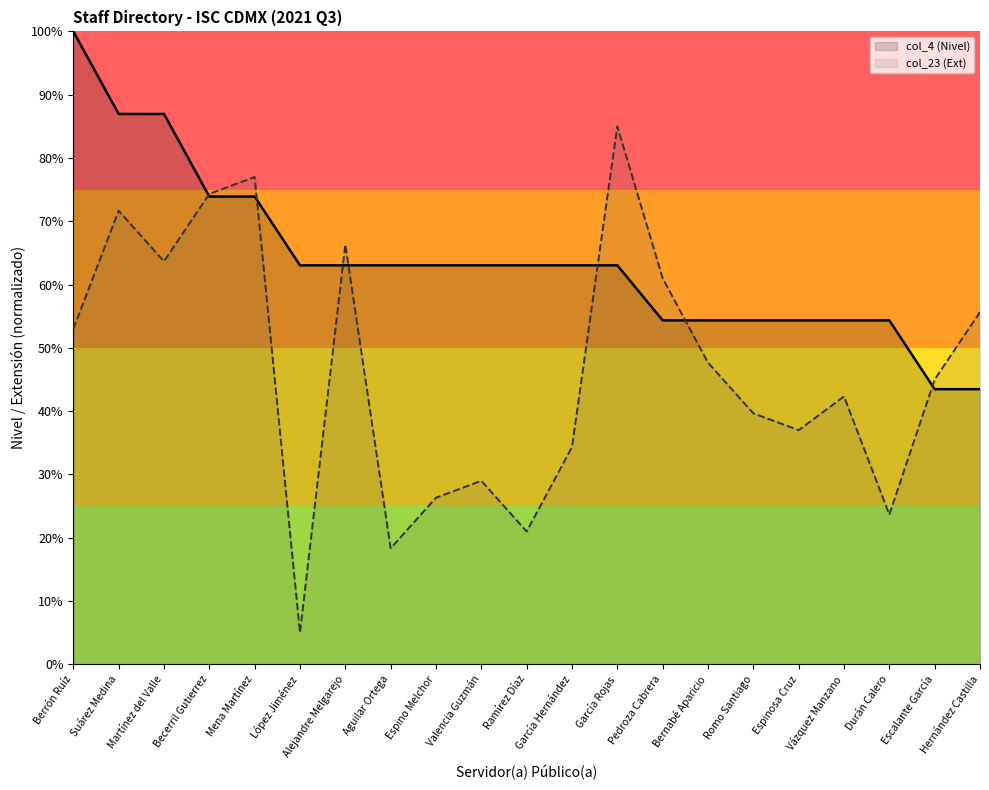

Which series has the largest Y range (max minus min)?

col_23 (Ext)